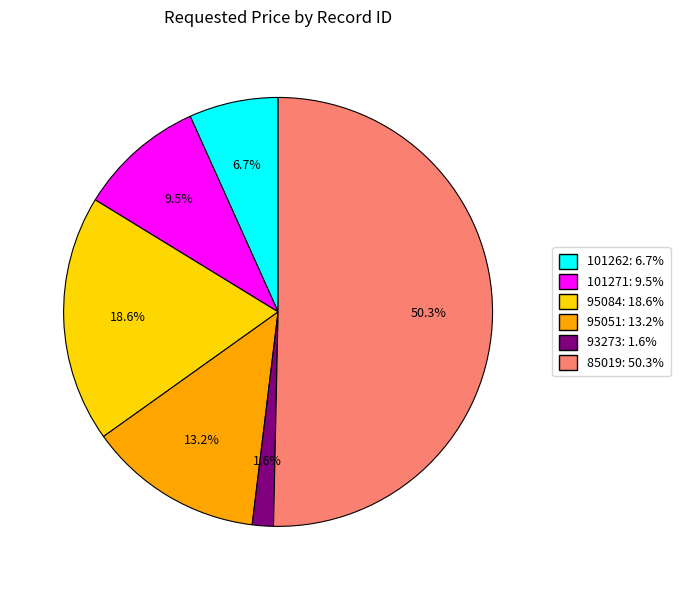

Which slice represents more than half of the pie?

85019